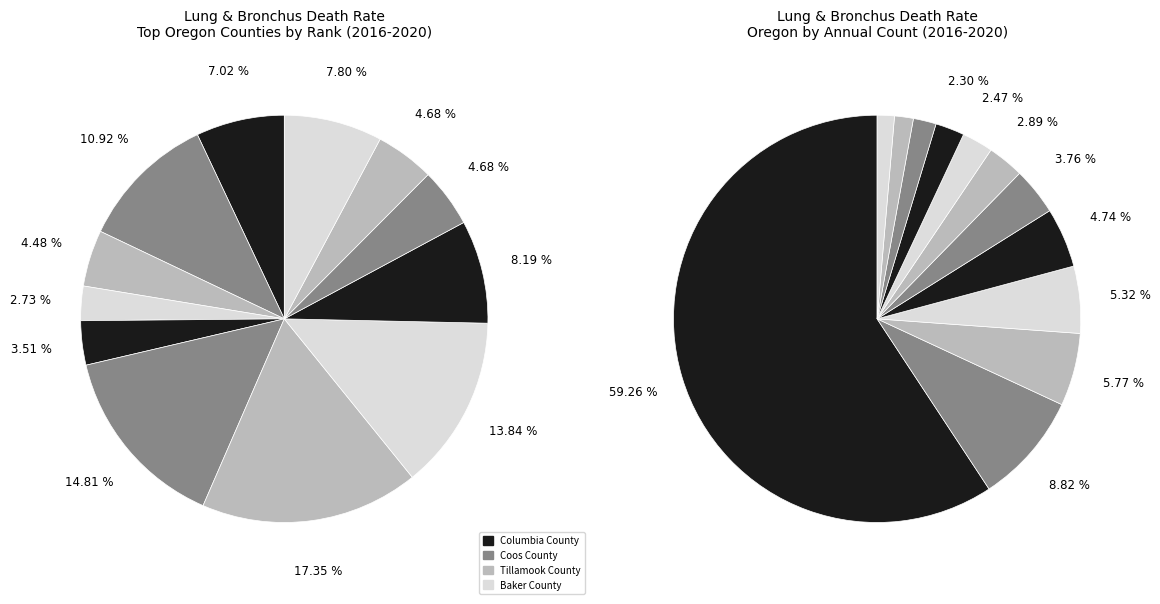

How many segments does this pie chart have?

12